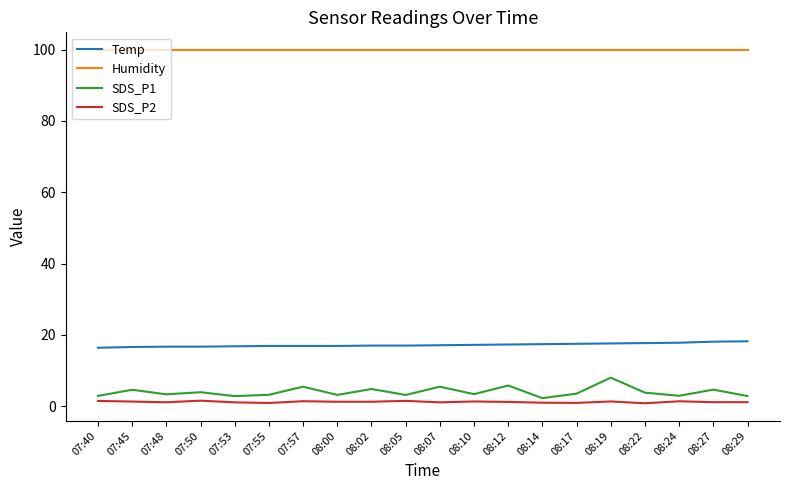

Read the Temp value at 07:40.

16.4